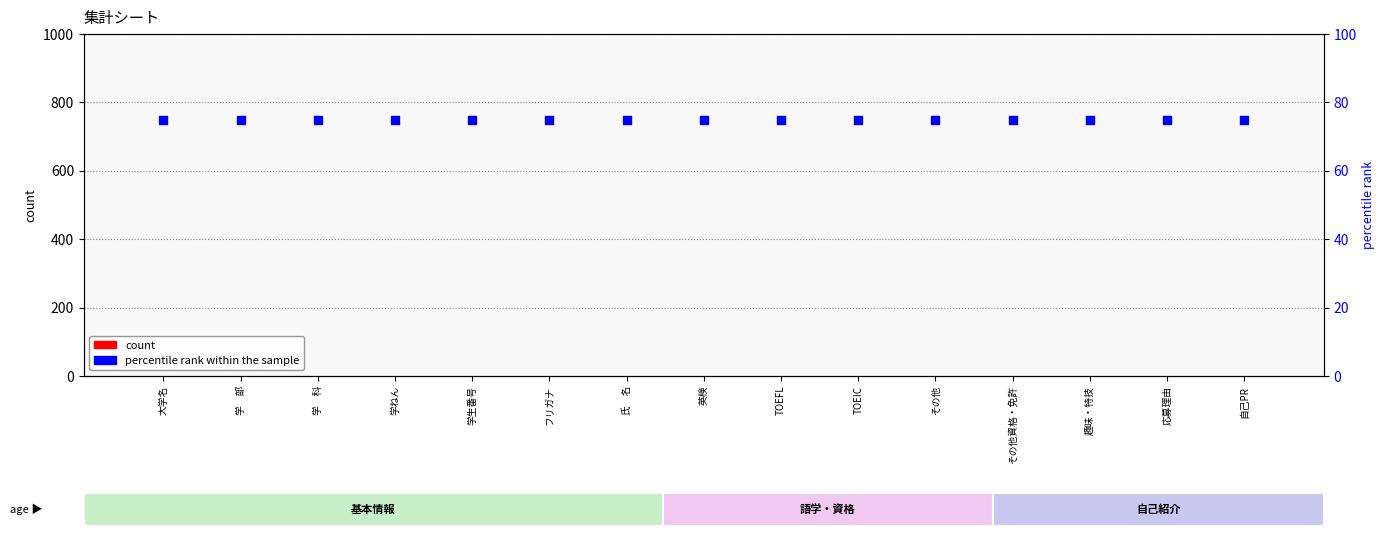

Is the value of percentile rank within the sample at 応募理由 greater than the value of count at 趣味・特技?

Yes